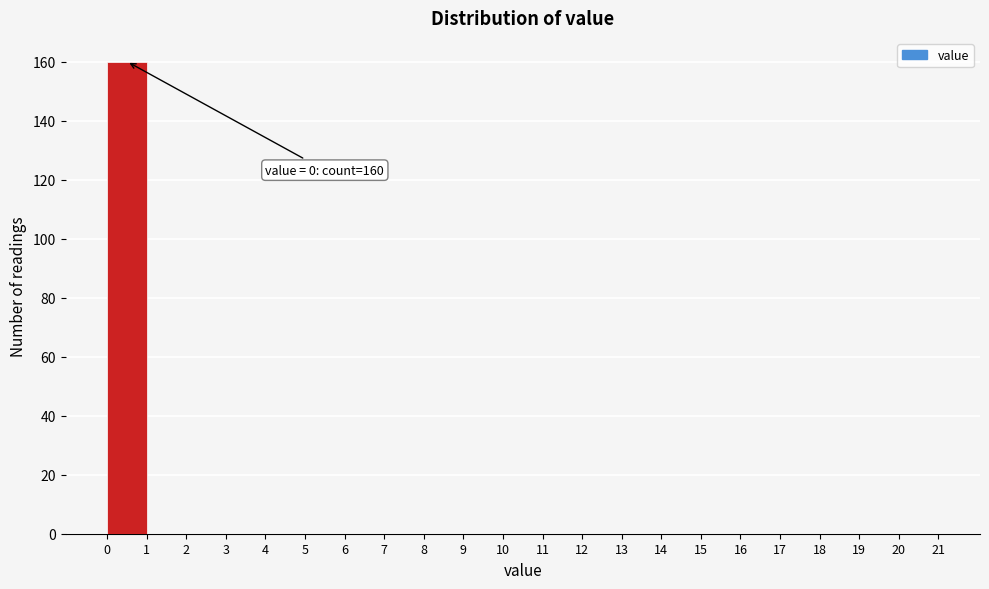

Over which range of the x-axis is the bar tallest?

0 to 1